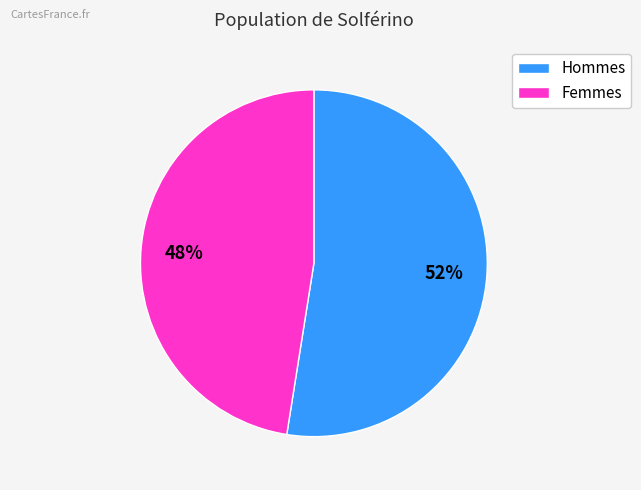

Does any single category account for the majority?

Yes